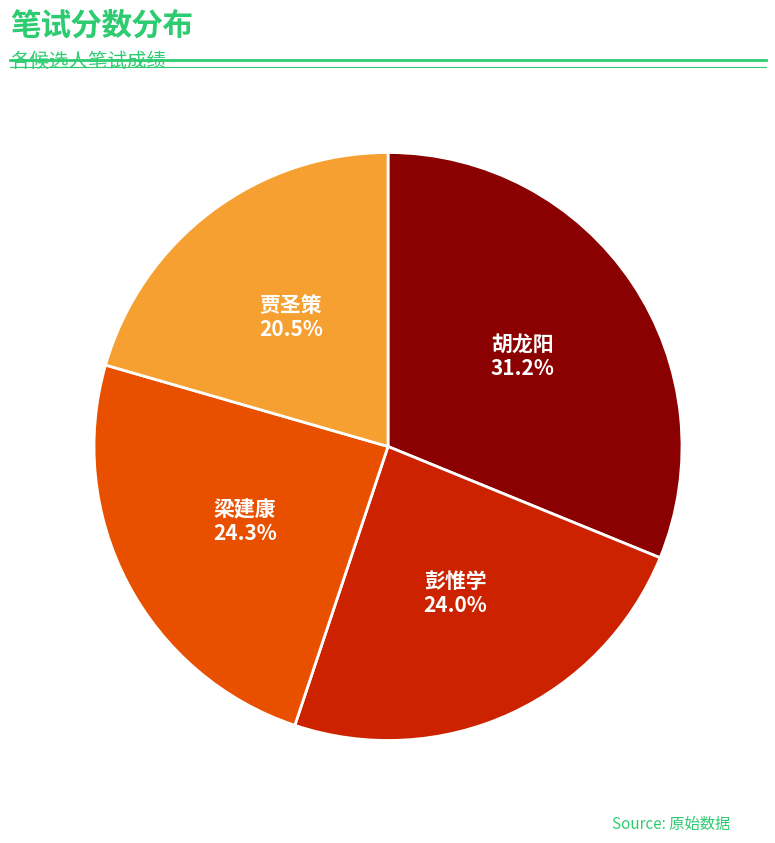

To the nearest percent, what is the average slice percentage?

25%